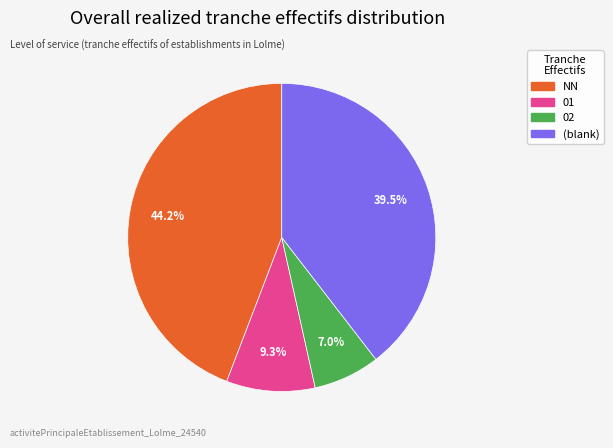

Does any single category account for the majority?

No